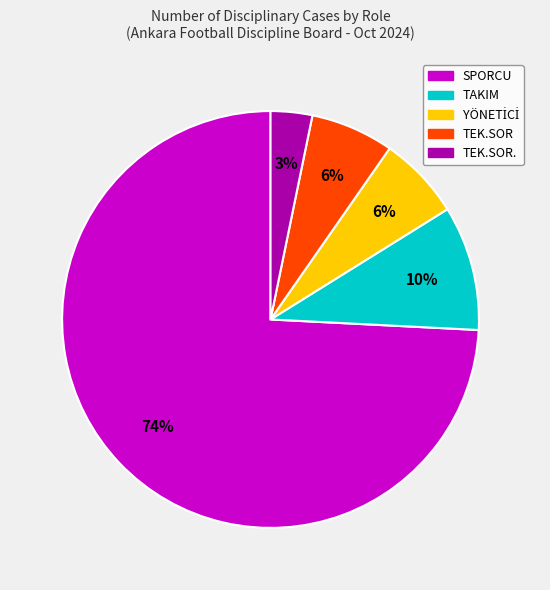

How many slices are in this pie chart?

5